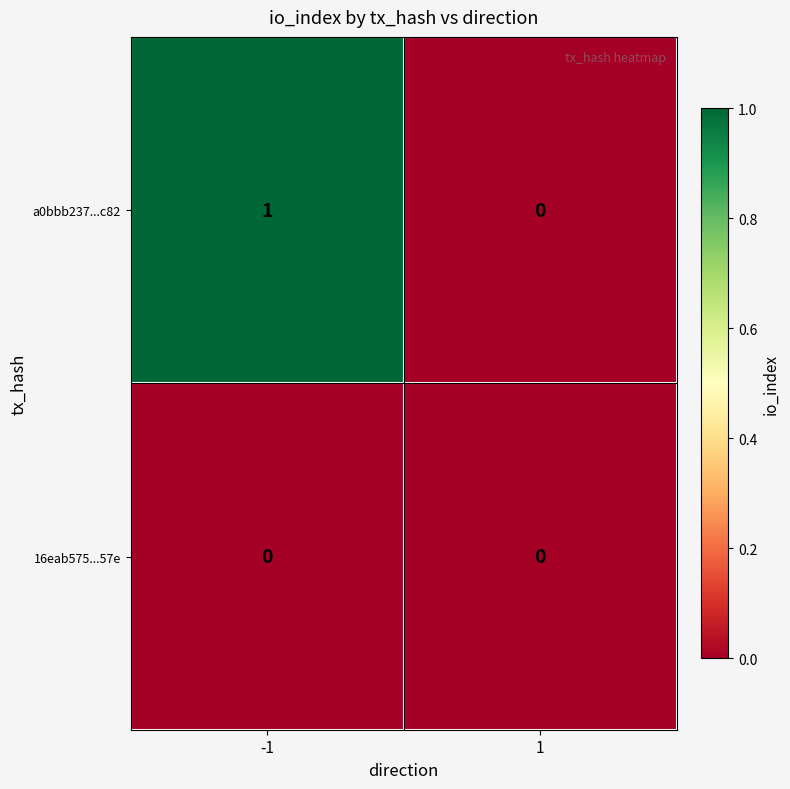

Which series has the largest range (max minus min)?

a0bbb237...c82